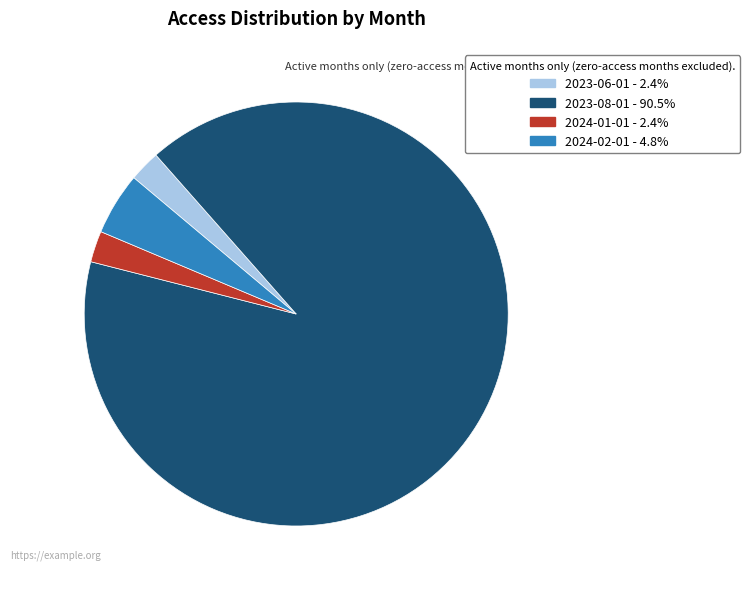

Does any single category account for the majority?

Yes